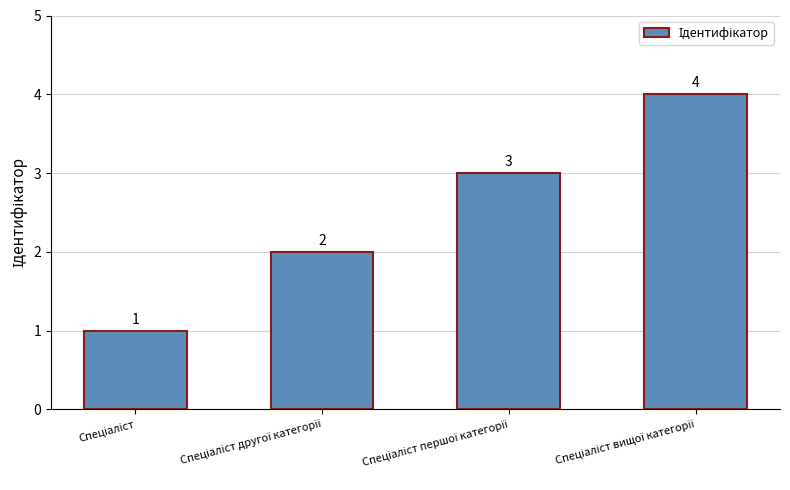

What is the difference between the maximum and minimum values?

3